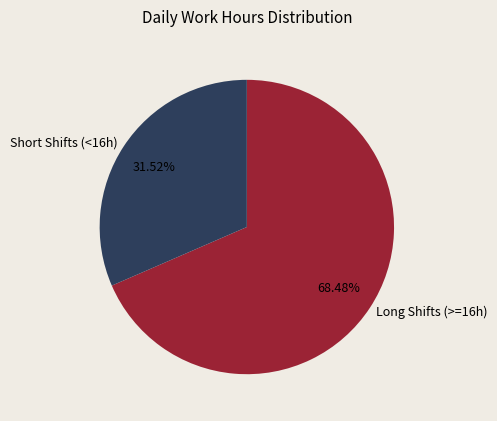

Between Long Shifts (>=16h) and Short Shifts (<16h), which is larger?

Long Shifts (>=16h)